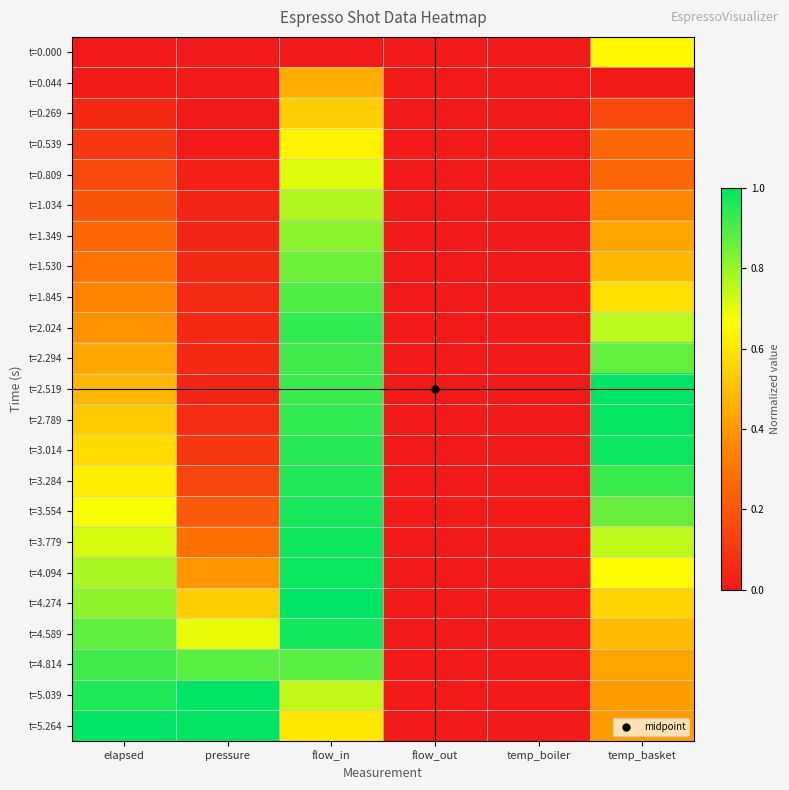

Between temp_basket and flow_in, which is larger?

temp_basket